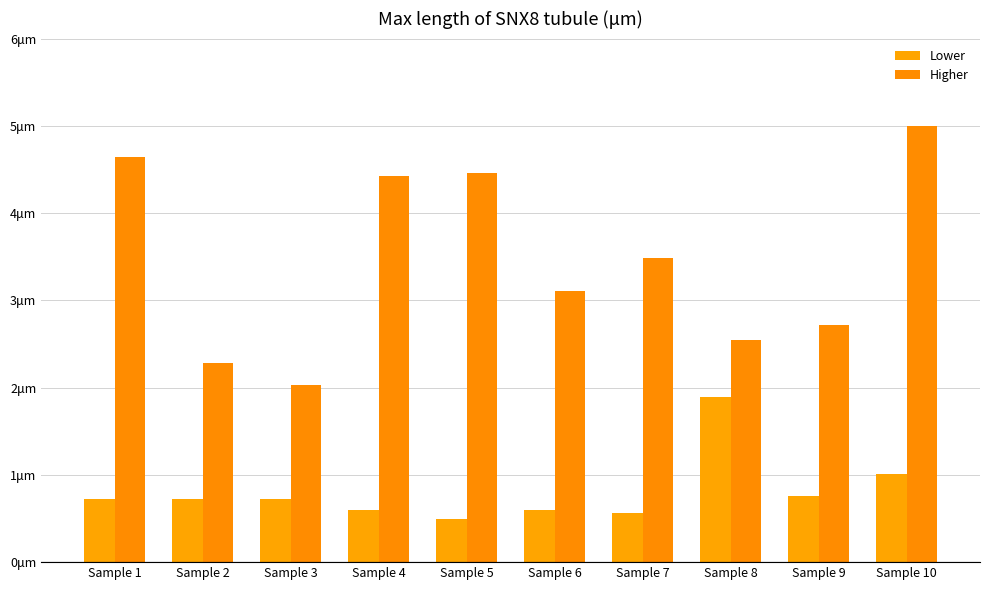

What is the greatest value displayed?

5.0